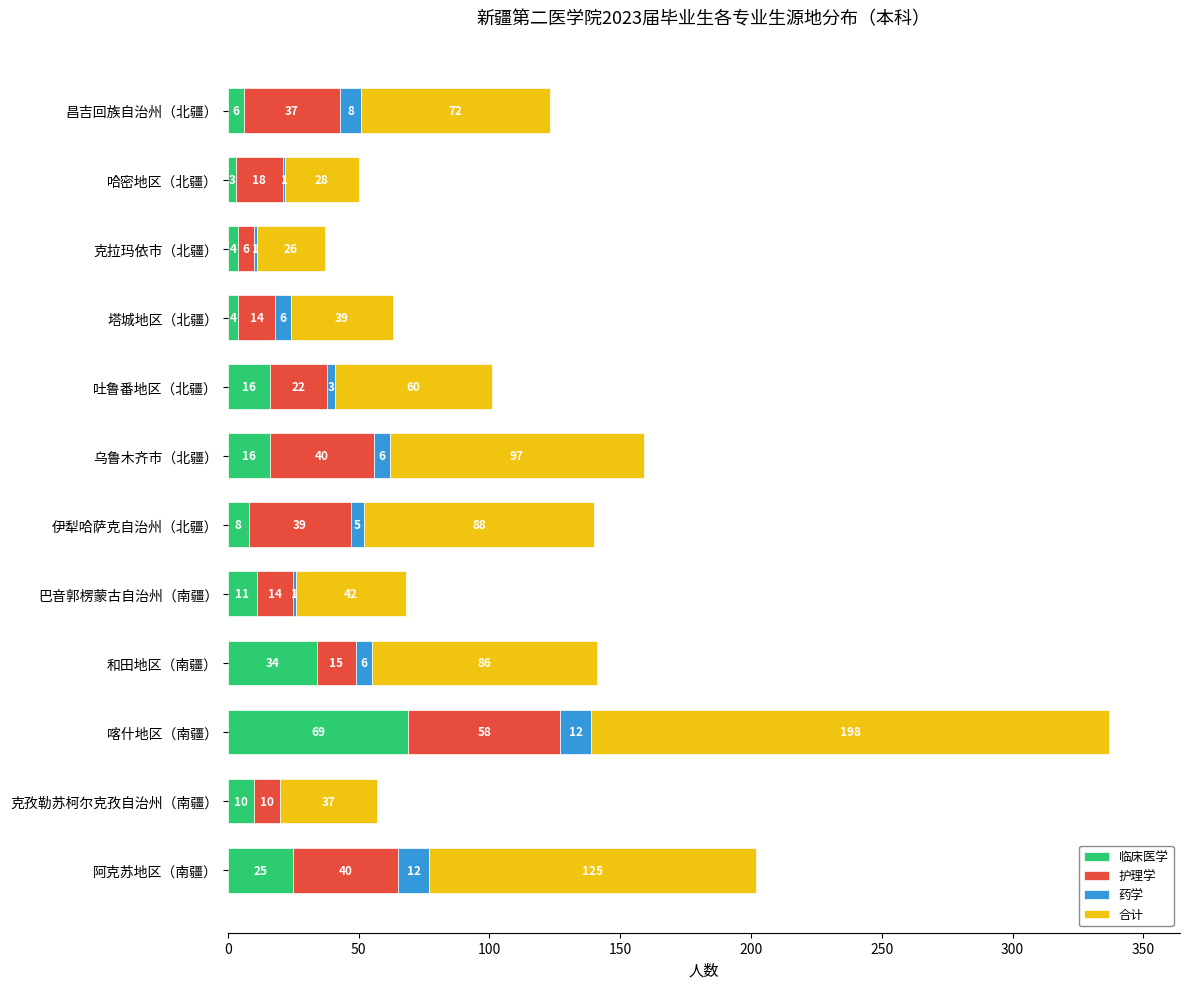

Which category has the highest value in the 临床医学 series?

喀什地区（南疆）